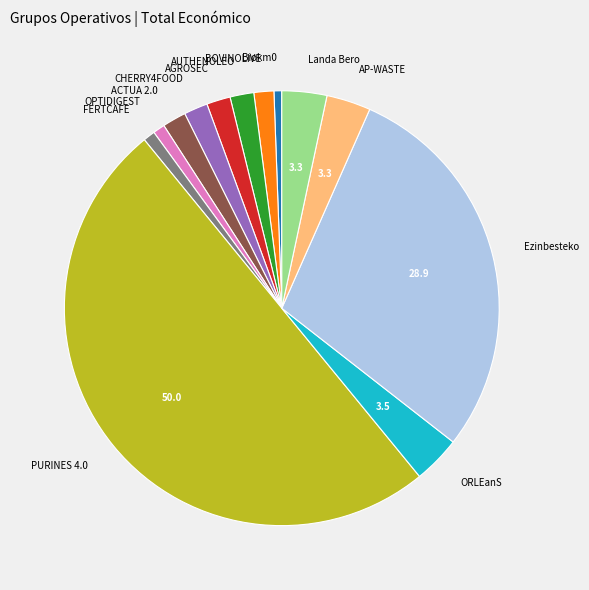

Is it true that OPTIDIGEST is 14% of the pie?

False